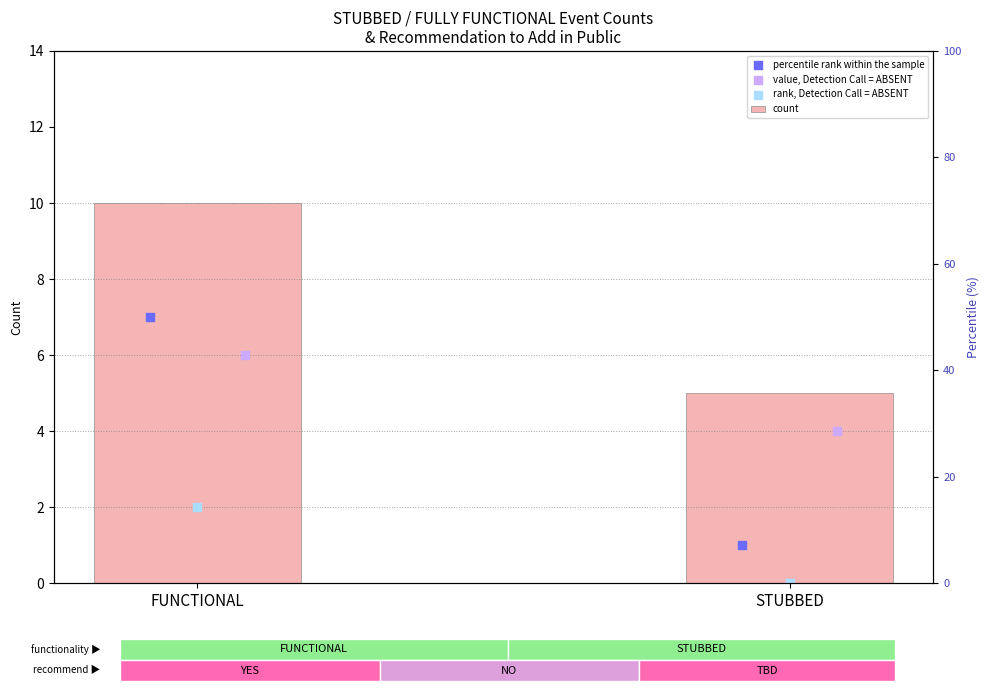

What are all the series names shown in the legend?

count, percentile rank within the sample, value, Detection Call = ABSENT, rank, Detection Call = ABSENT